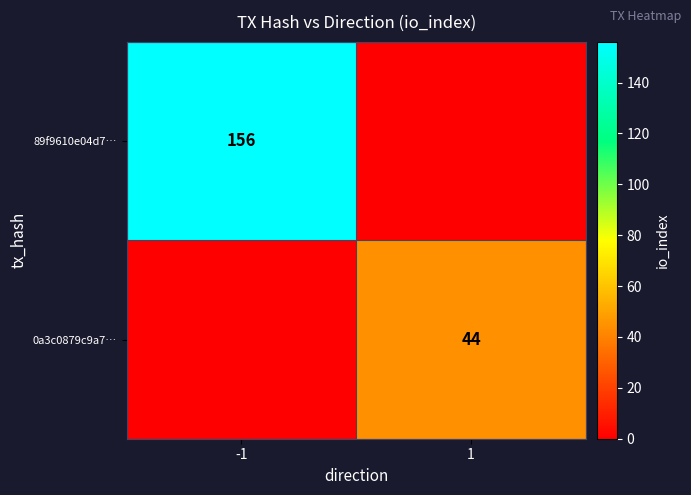

True or false: 89f9610e04d7… has a value of 156 at -1.

True